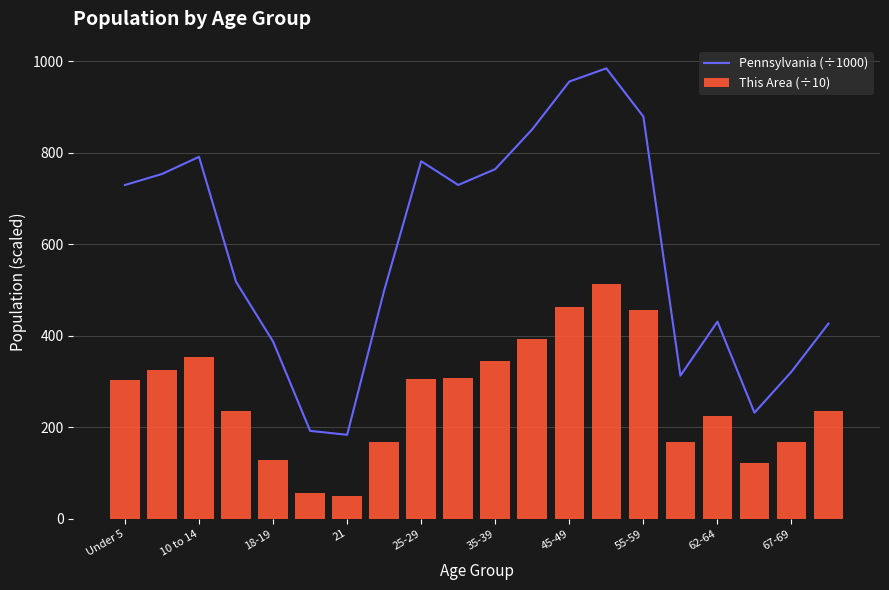

True or false: Pennsylvania (÷1000) has a value of 1295.1 at 25-29.

False